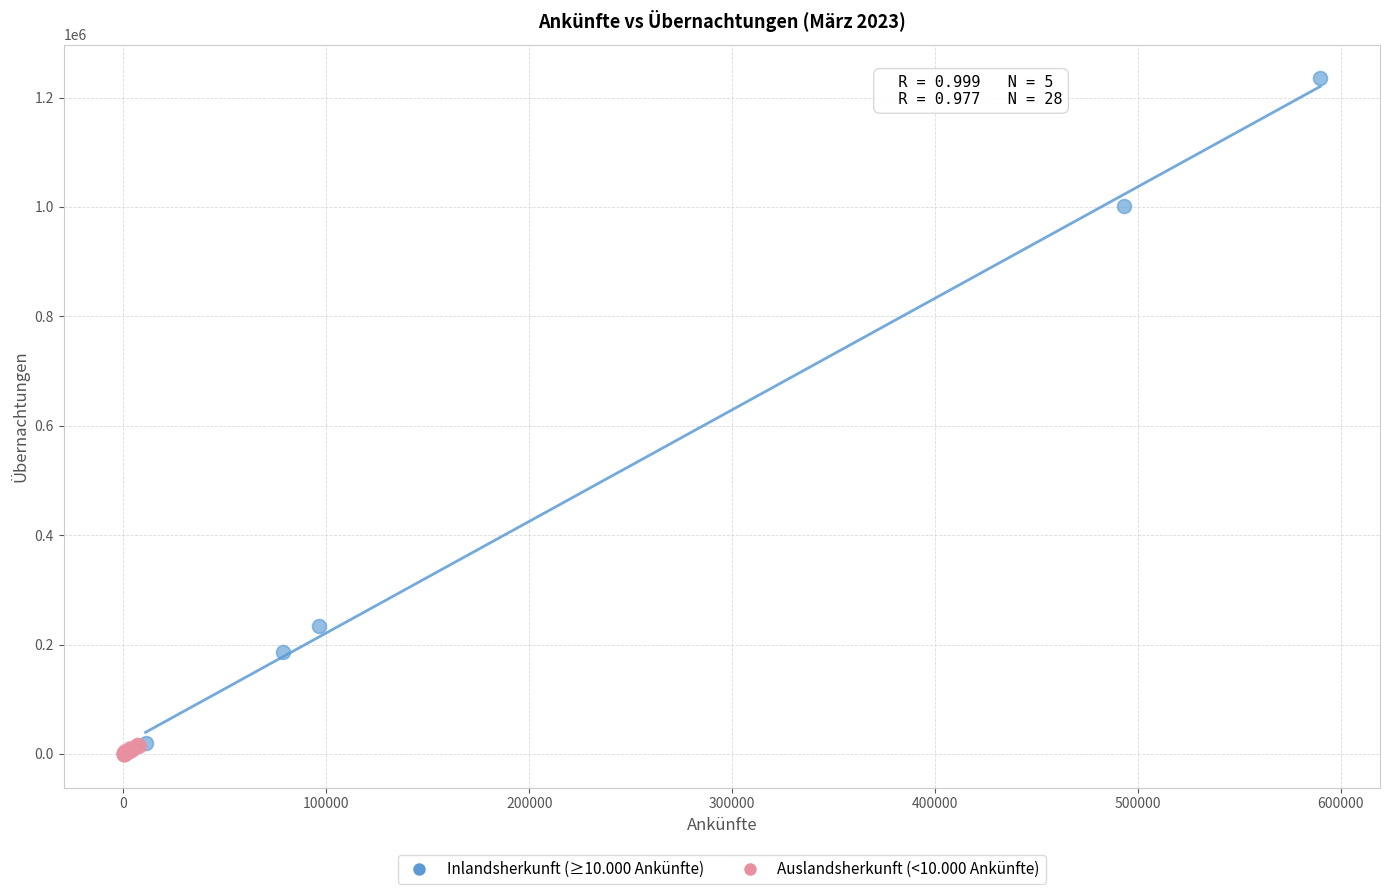

Which series has the largest Y range (max minus min)?

Inlandsherkunft (≥10.000 Ankünfte)